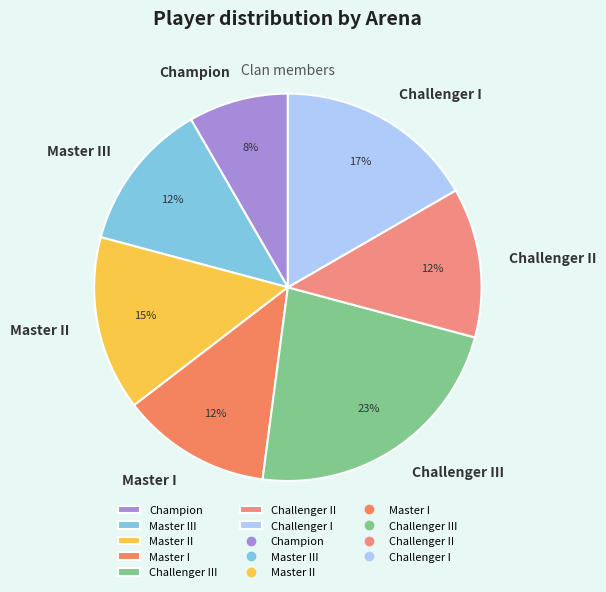

Is there any slice that represents more than half of the pie?

No